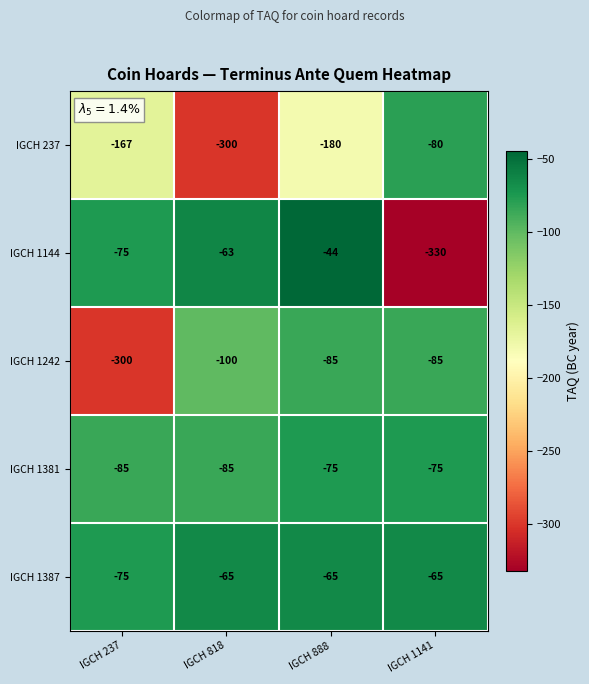

How many categories are shown in the chart?

4